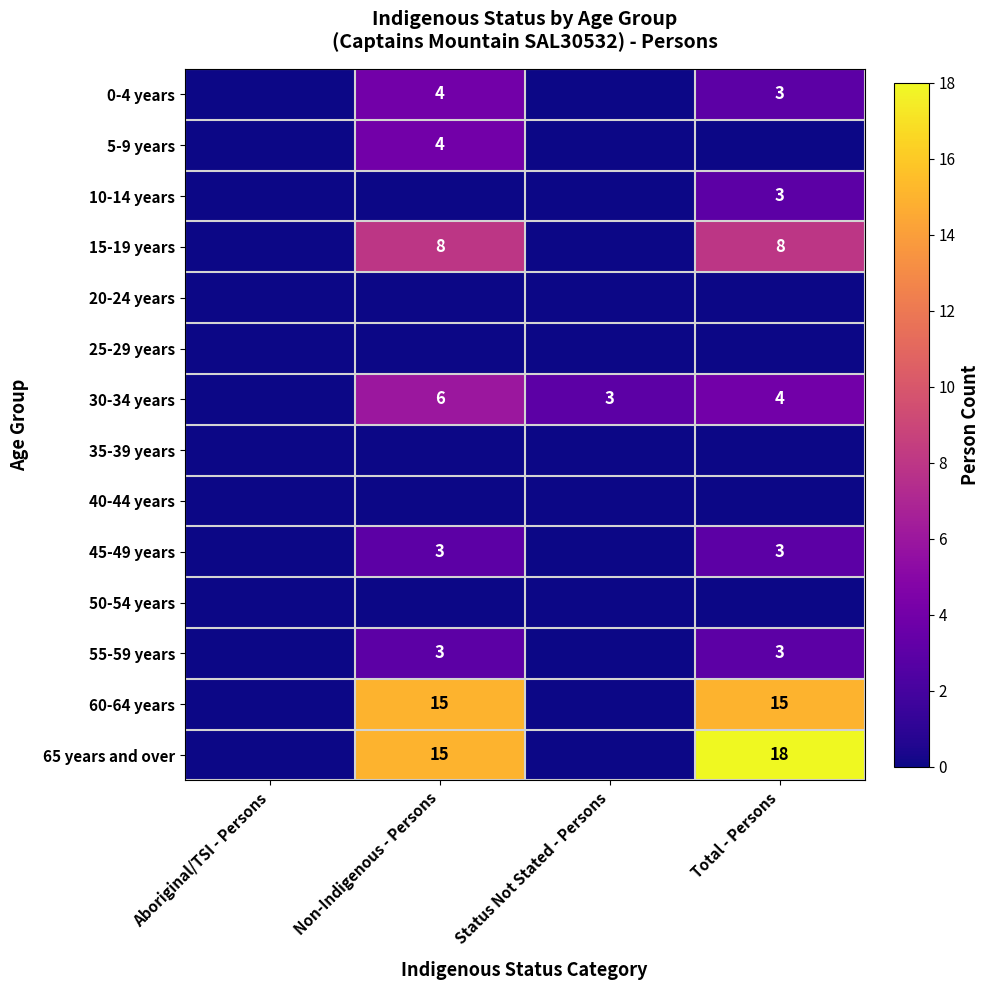

The value of 5-9 years at Non-Indigenous - Persons is 4. True or false?

True